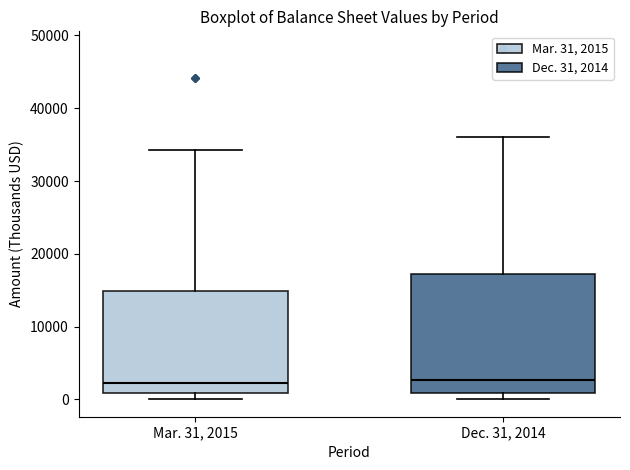

Where does the median line of the box for Dec. 31, 2014 sit on the y-axis? The values are not printed on the chart, so give them approximately, as read against the axis.

3000